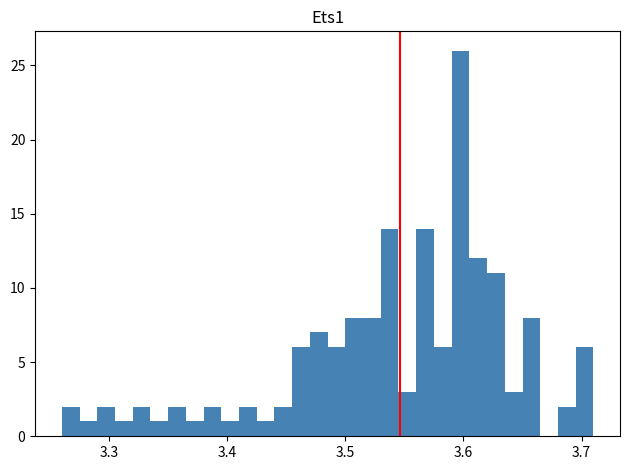

Around what value on the x-axis is the tallest bar? Give the approximate position of its centre, as read against the axis.

3.60